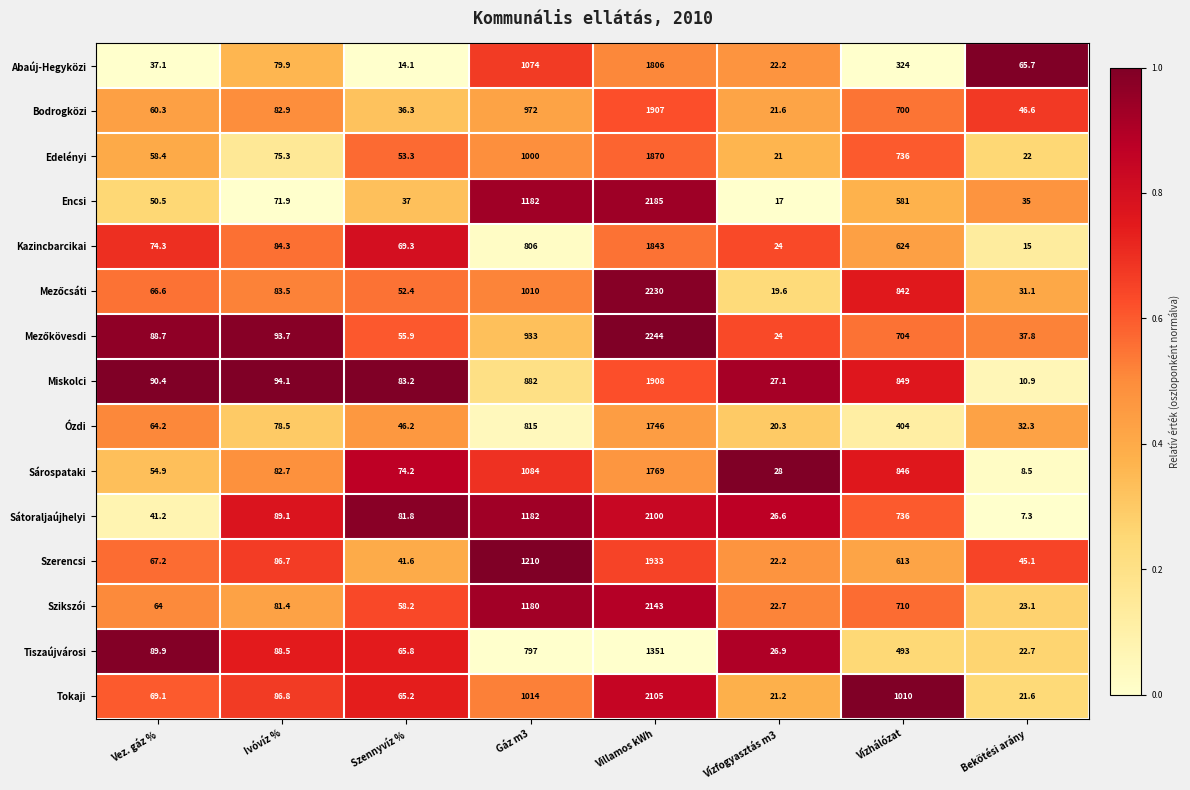

What is the average value of the Edelényi series?

479.5